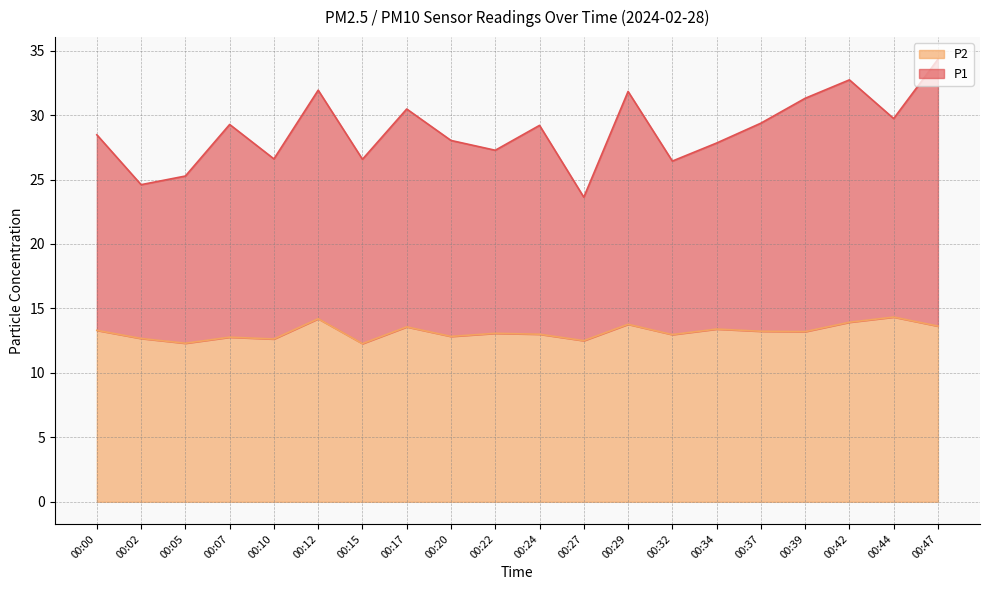

Does the chart display data point markers on the line(s)?

No